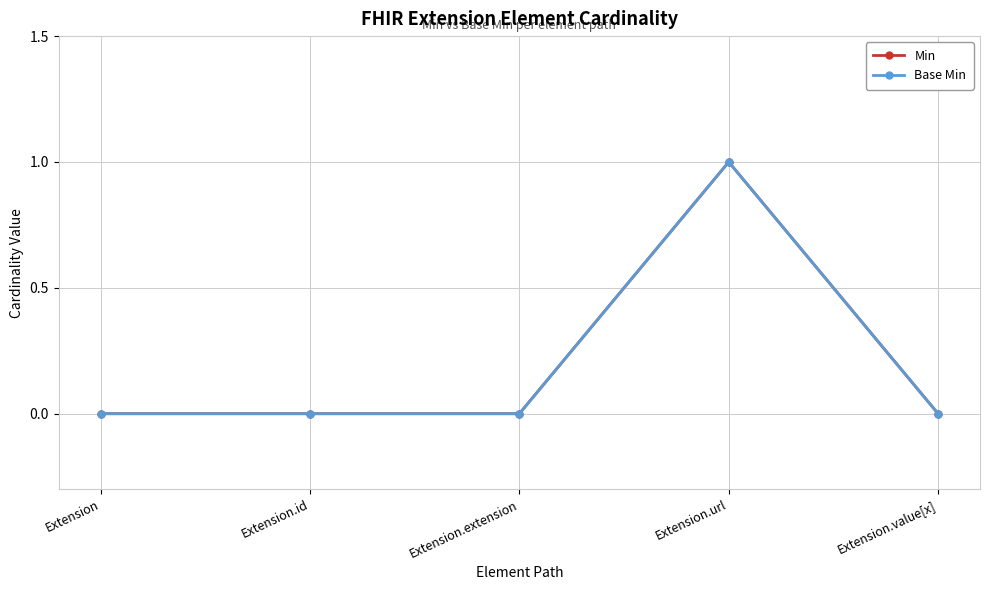

At which category is the sum across all series the highest?

Extension.url